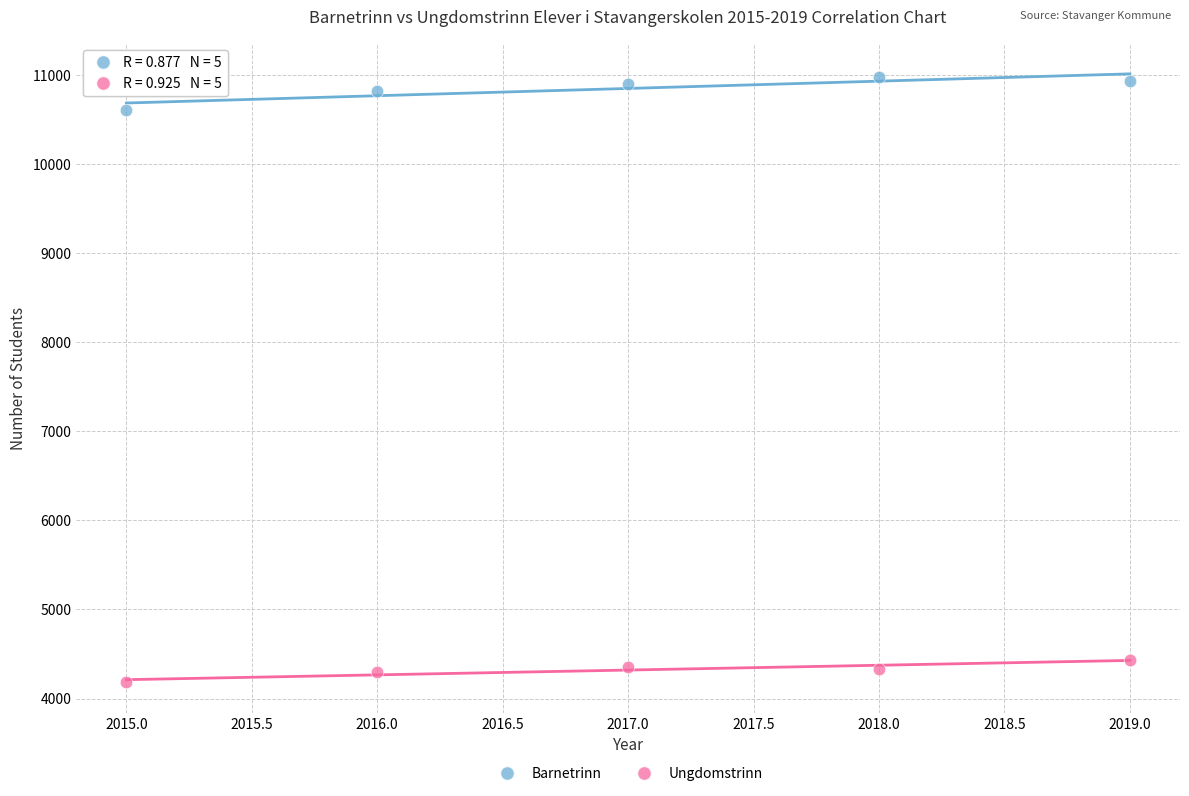

Across all data points, what is the average X value?

2017